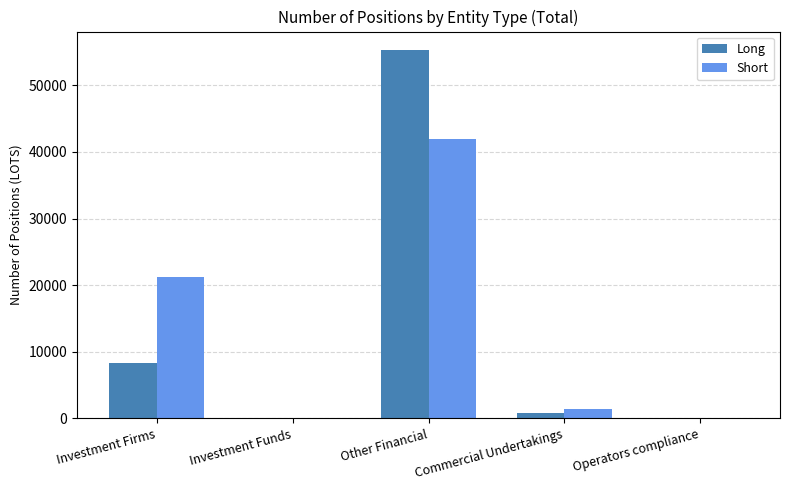

What is the sum of the Long values at Commercial Undertakings and Investment Funds?

842